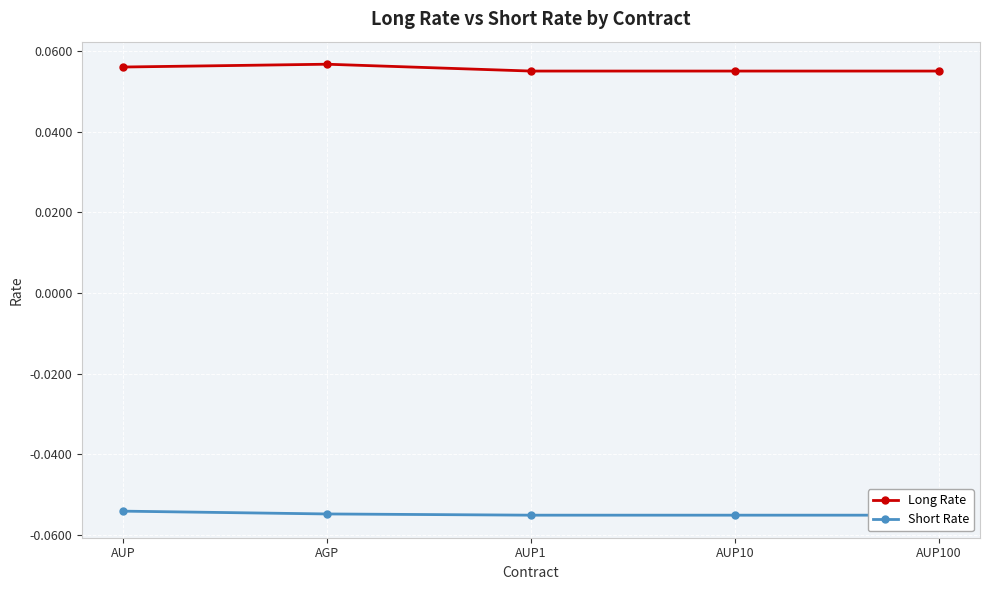

Reading right to left, transcribe all the data shown in this chart.

Long Rate: 0.1	0.1	0.1	0.1	0.1
Short Rate: -0.1	-0.1	-0.1	-0.1	-0.1